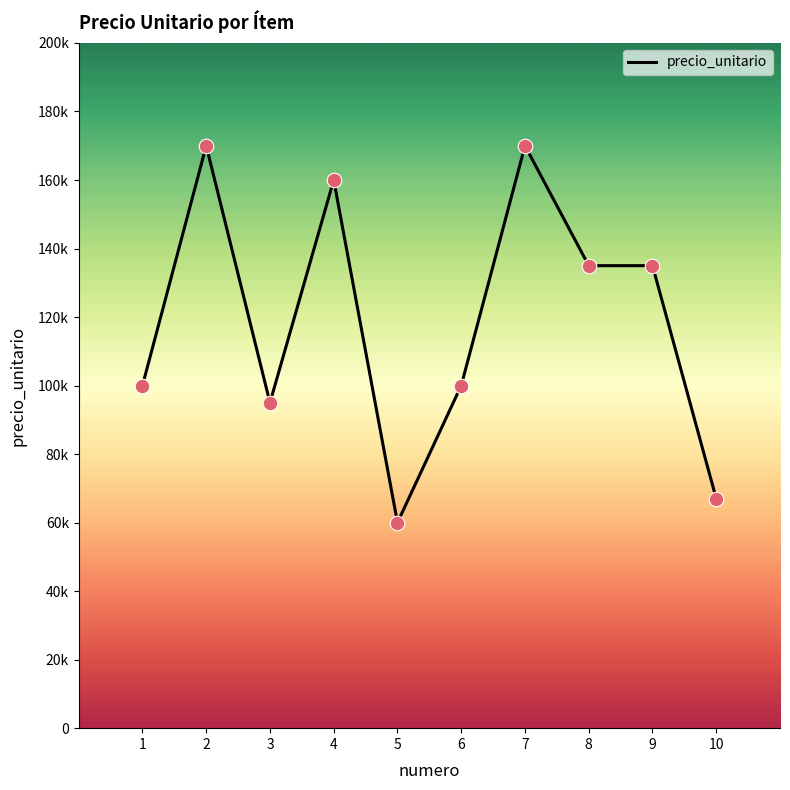

Is this an area chart (filled region under the line)?

No